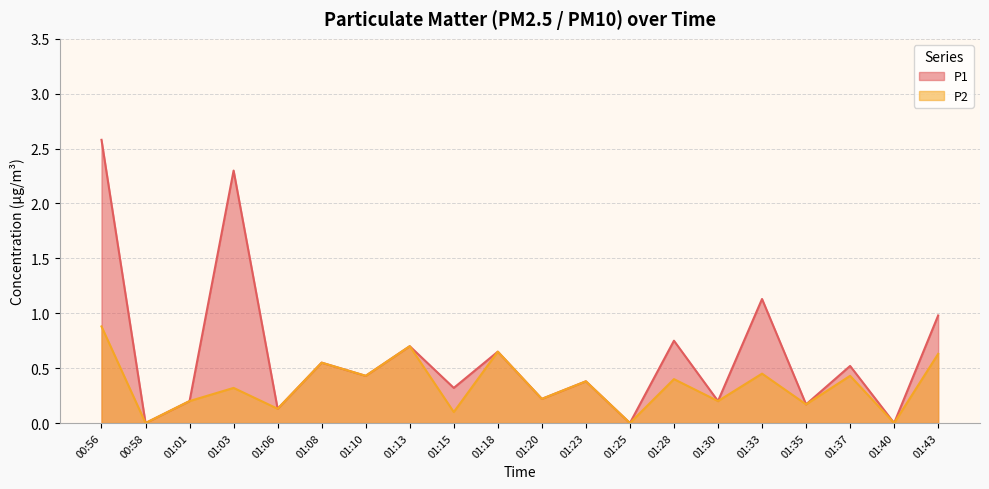

What is the difference between the P1 values at 01:15 and 01:28?

0.4